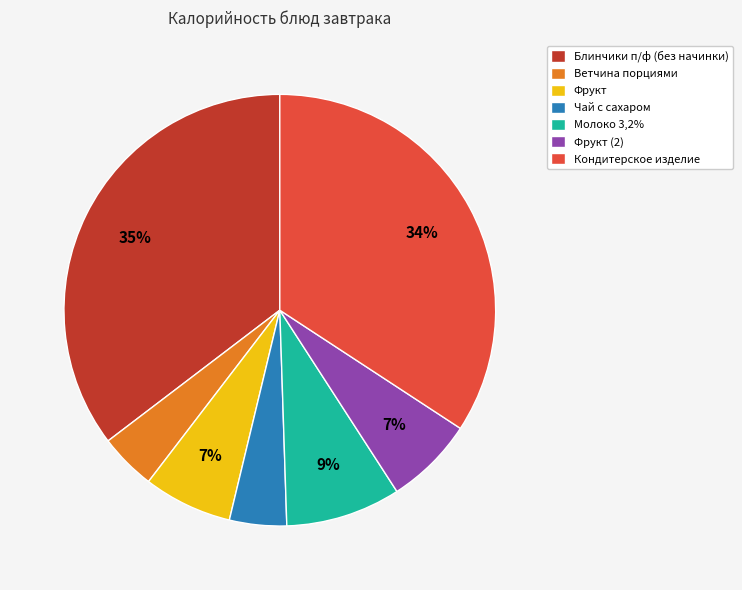

Combined, do Молоко 3,2% and Ветчина порциями account for over 50%?

No